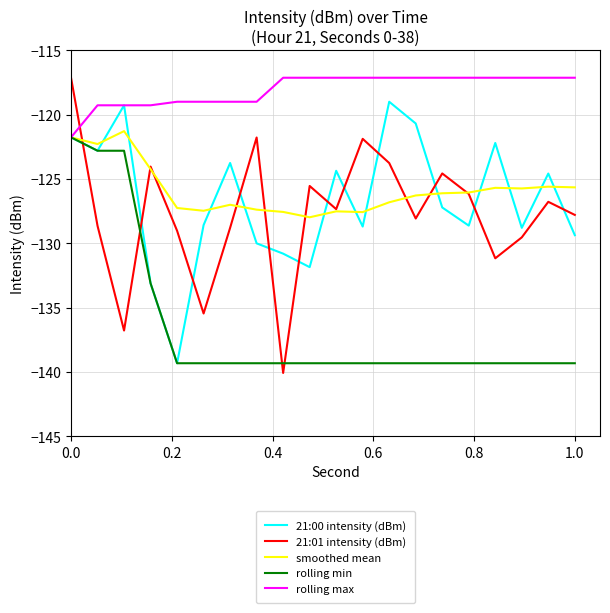

Which series has the largest total across all categories?

rolling max